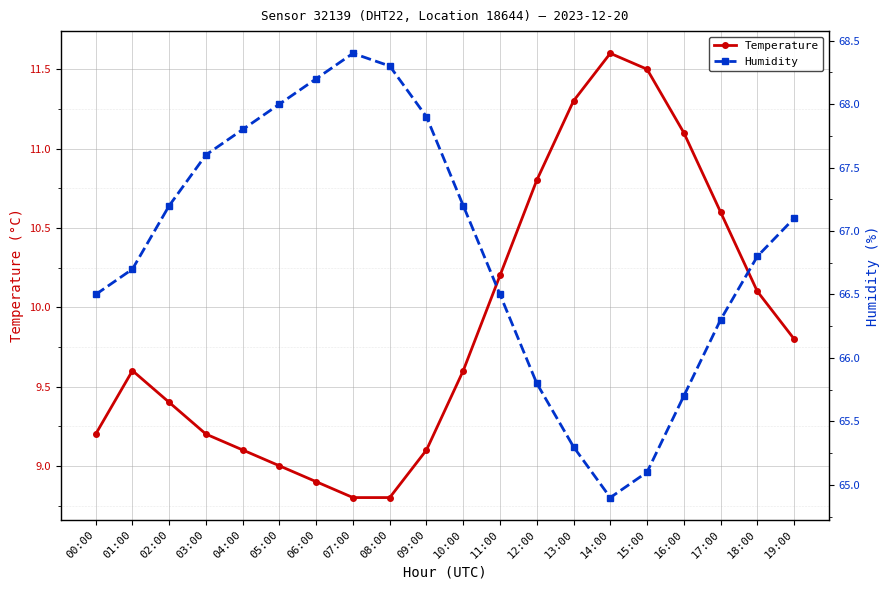

Reading right to left, what are all the values shown in this chart?

Temperature: 19:00=9.8	18:00=10.1	17:00=10.6	16:00=11.1	15:00=11.5	14:00=11.6	13:00=11.3	12:00=10.8	11:00=10.2	10:00=9.6	09:00=9.1	08:00=8.8	07:00=8.8	06:00=8.9	05:00=9.0	04:00=9.1	03:00=9.2	02:00=9.4	01:00=9.6	00:00=9.2
Humidity: 19:00=67.1	18:00=66.8	17:00=66.3	16:00=65.7	15:00=65.1	14:00=64.9	13:00=65.3	12:00=65.8	11:00=66.5	10:00=67.2	09:00=67.9	08:00=68.3	07:00=68.4	06:00=68.2	05:00=68.0	04:00=67.8	03:00=67.6	02:00=67.2	01:00=66.7	00:00=66.5